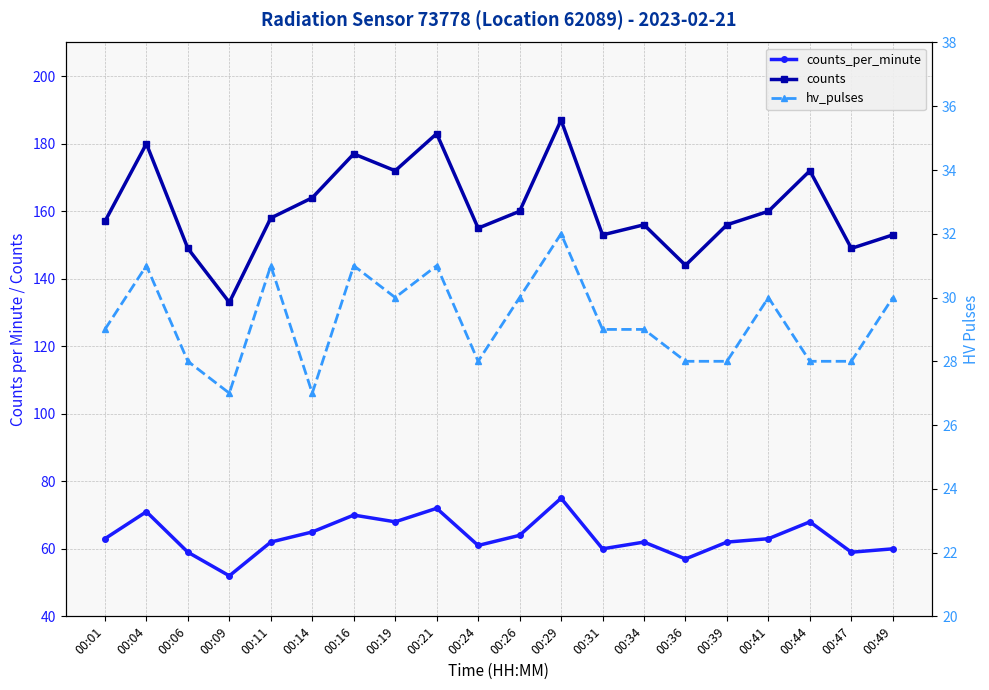

What are all the series names shown in the legend?

counts_per_minute, counts, hv_pulses